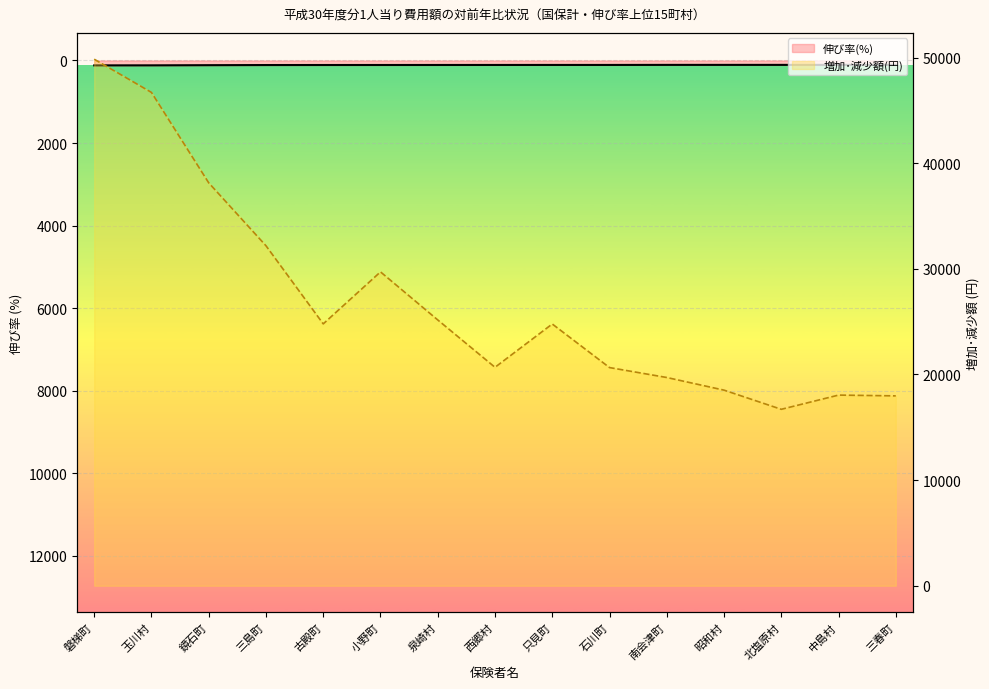

Count the number of data series in this chart.

2